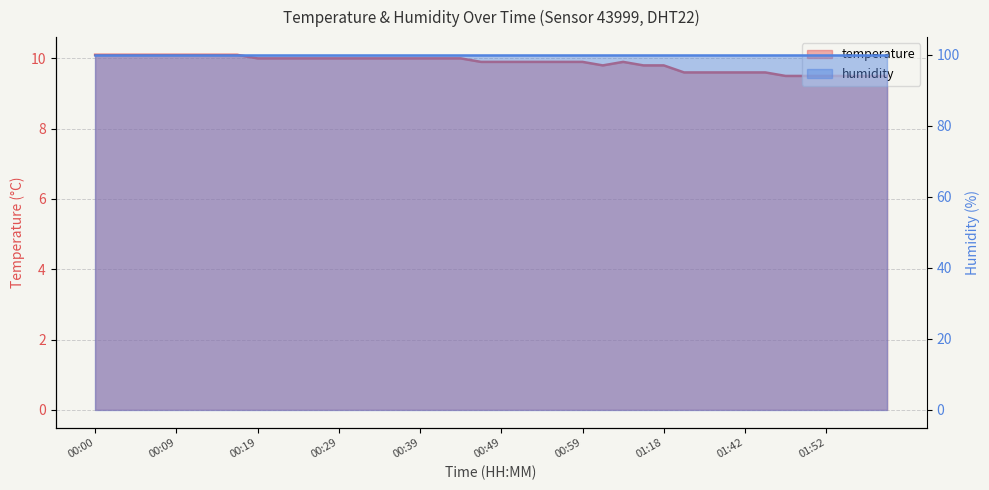

Is it true that the value at 00:32 is 13.7?

False